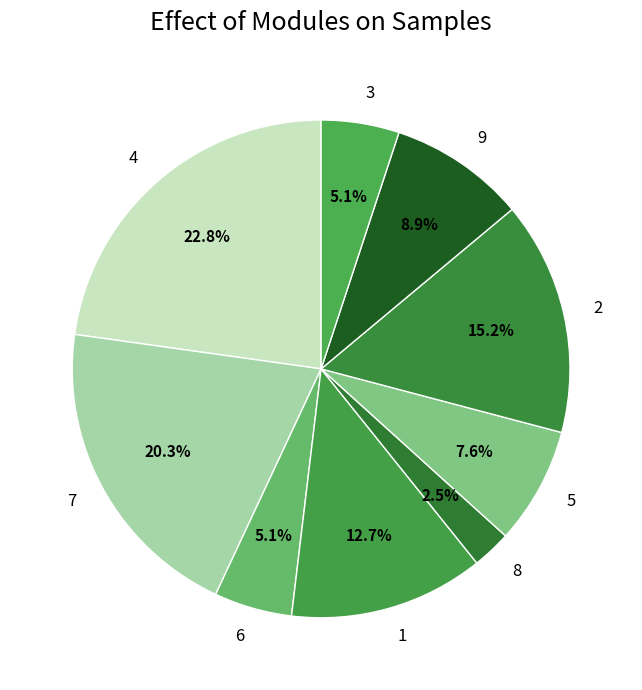

What percentage do 7 and 1 together represent?

32.9%